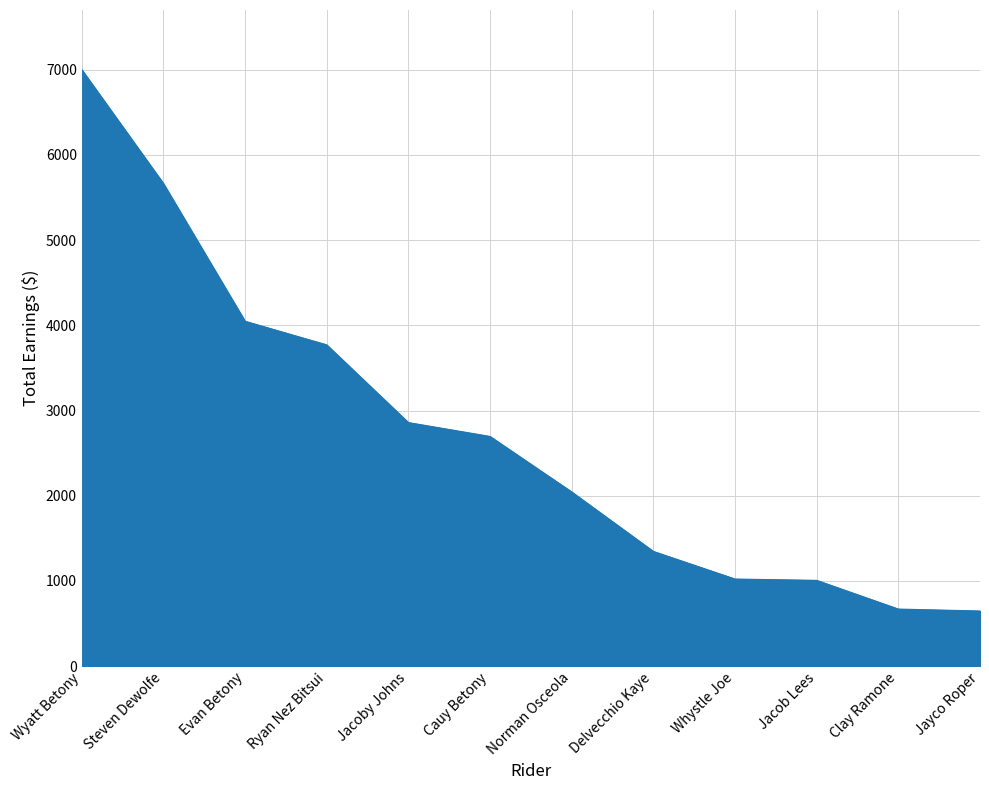

What is the smallest value displayed?

647.2